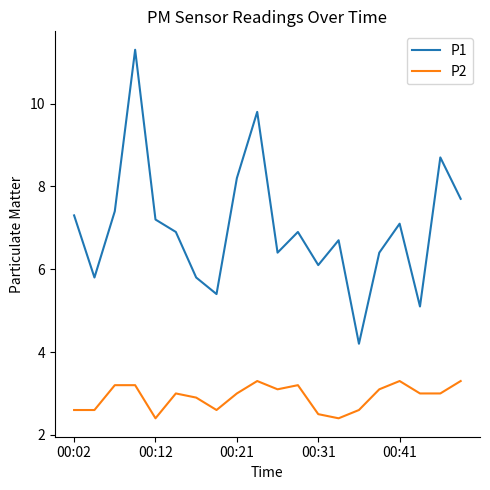

Rank the series by their average value, from highest to lowest.

P1, P2